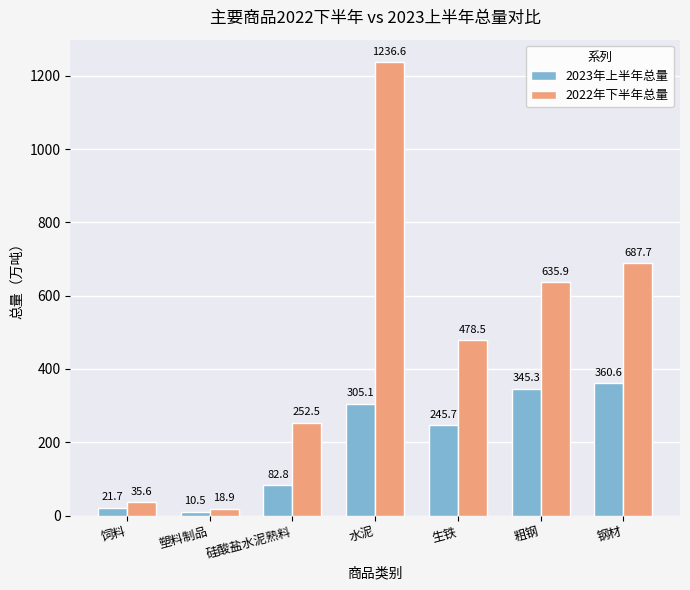

What is the value of the 2022年下半年总量 bar at the 2nd from the left?

18.9